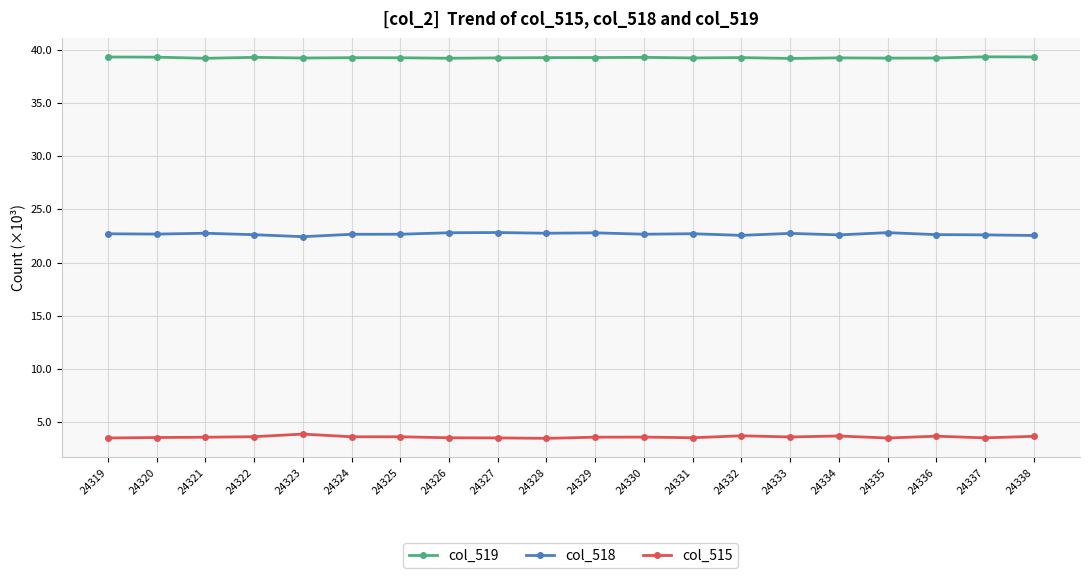

The value of col_518 at 24327 is 32.3. True or false?

False